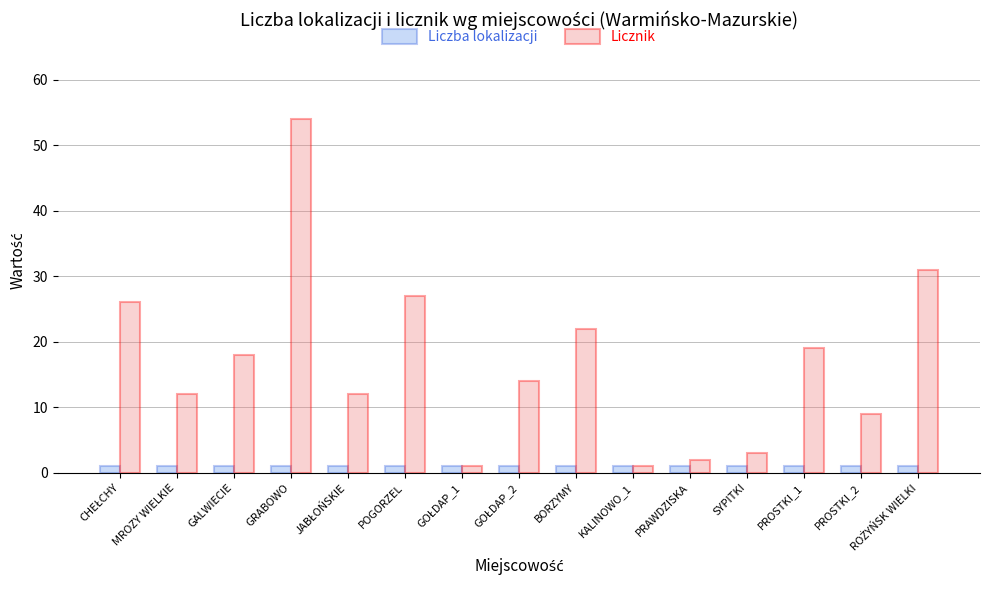

At which category is the sum across all series the highest?

GRABOWO